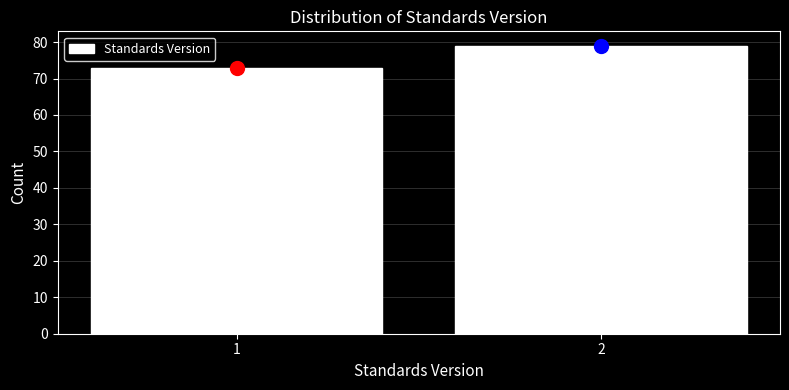

Reading left to right, transcribe all the data shown in this chart.

1=73	2=79